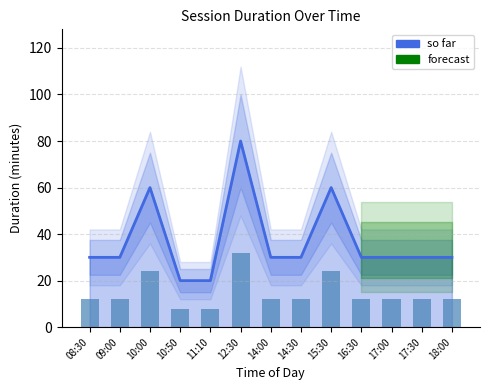

How many categories are shown in the chart?

13